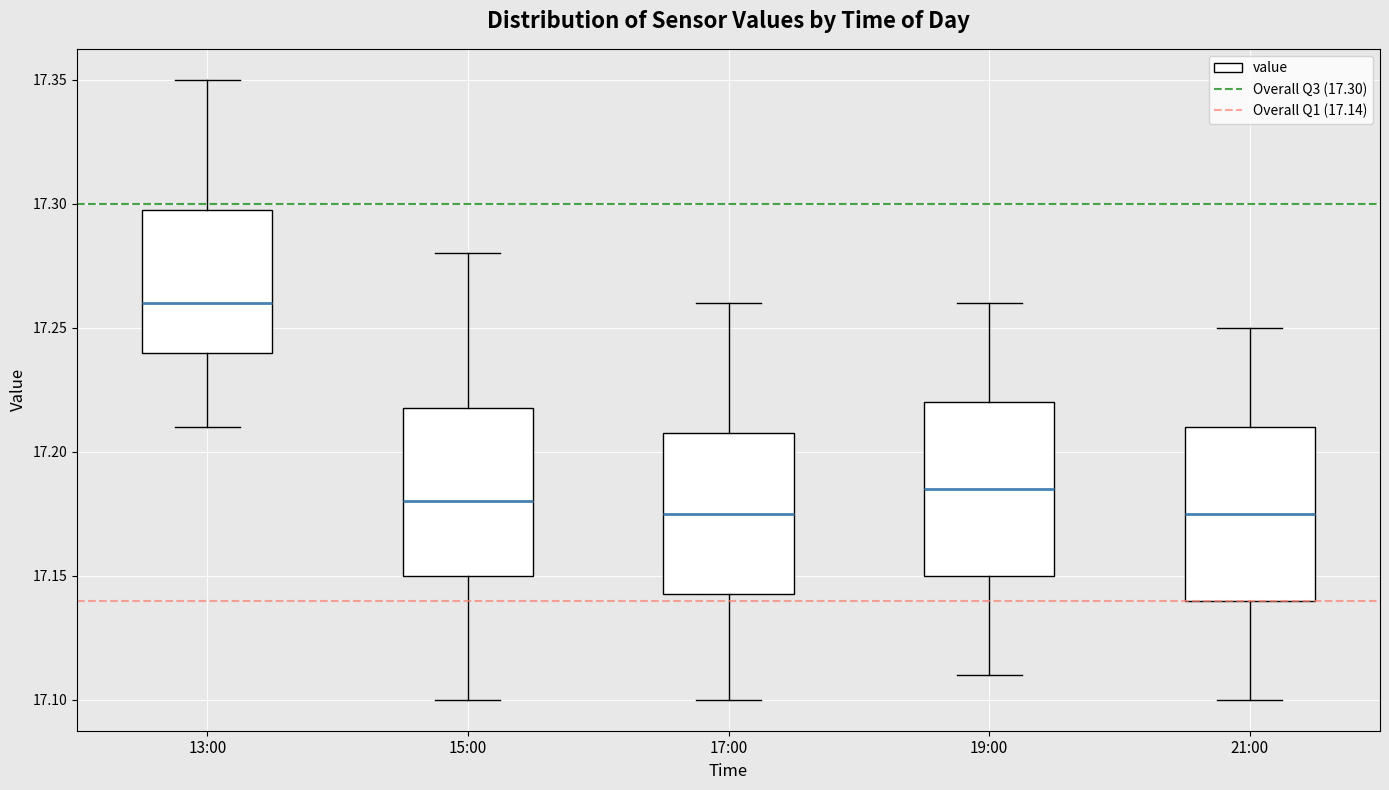

Reading left to right, transcribe this box plot: for each box, give where its median line is, the range the box spans, and where its two whiskers end, as read against the y-axis. The values are not printed on the chart, so give them approximately, as read against the axis.

13:00: median 17.260, box 17.240 to 17.300, whiskers 17.210 to 17.350
15:00: median 17.180, box 17.150 to 17.220, whiskers 17.100 to 17.280
17:00: median 17.175, box 17.145 to 17.210, whiskers 17.100 to 17.260
19:00: median 17.185, box 17.150 to 17.220, whiskers 17.110 to 17.260
21:00: median 17.175, box 17.140 to 17.210, whiskers 17.100 to 17.250